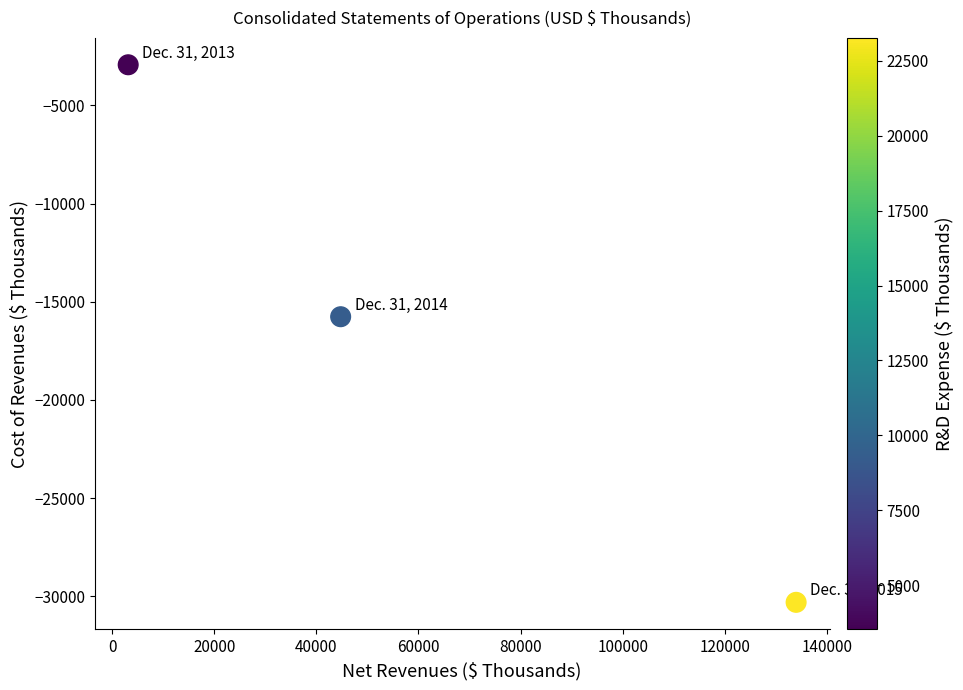

What is the range of X values (max minus min)?

130859